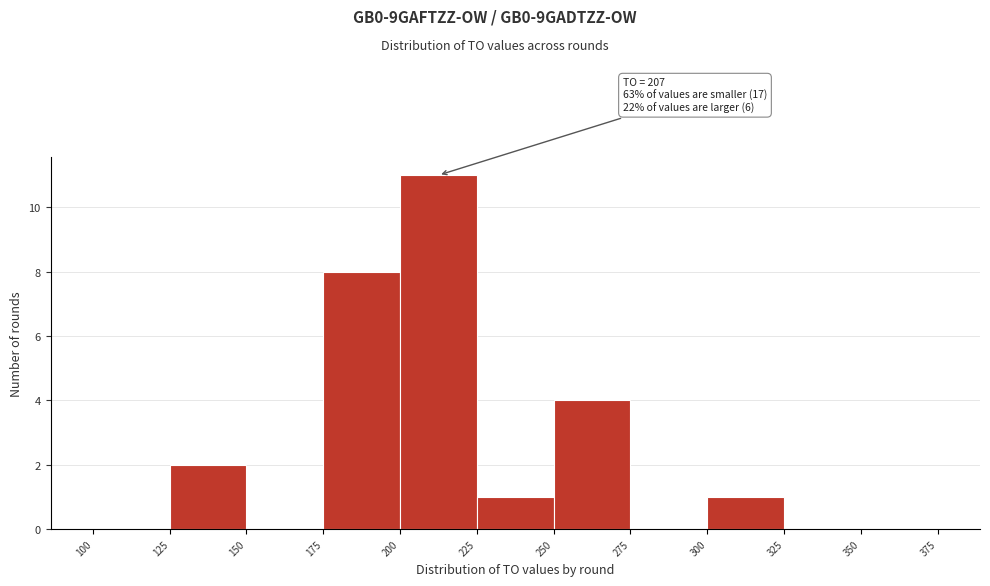

Which range on the x-axis has the tallest bar?

200 to 225